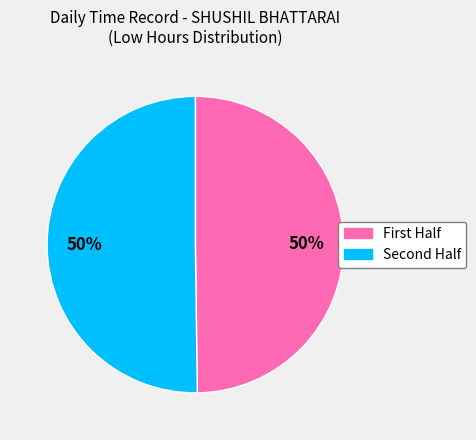

To the nearest percent, what is the average slice percentage?

50%